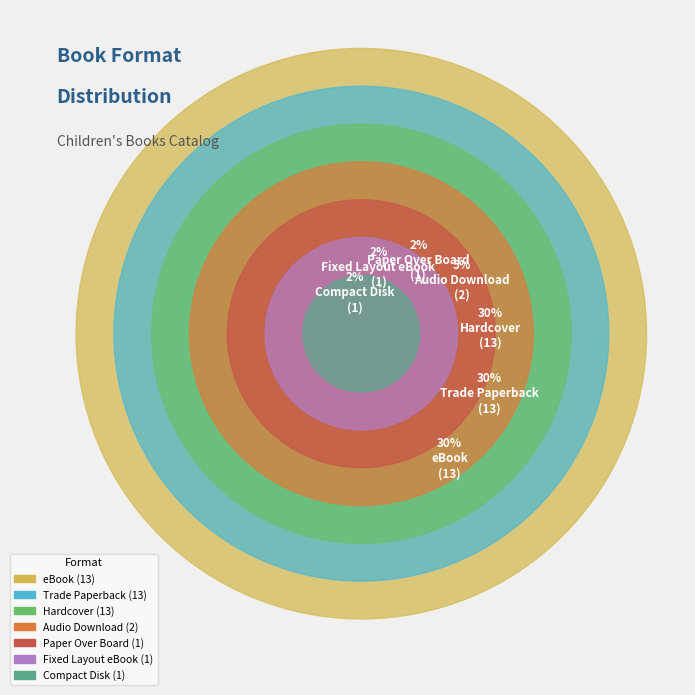

True or false: eBook accounts for 39% of the total.

False